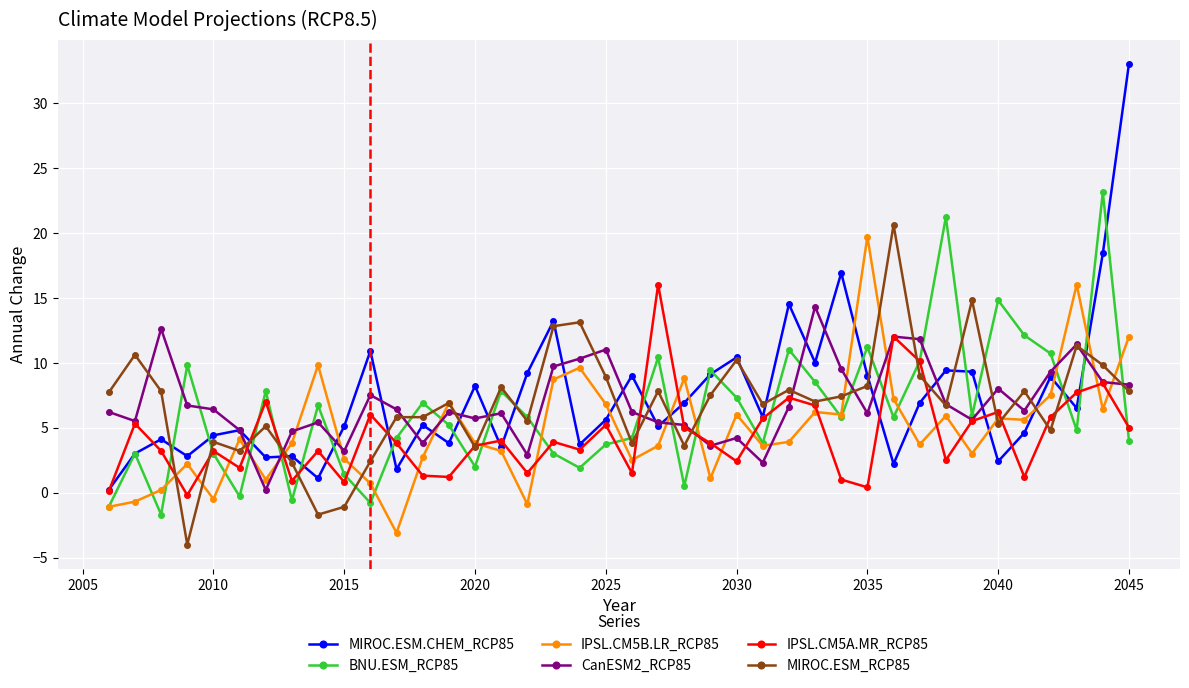

True or false: IPSL.CM5A.MR_RCP85 has more than 1 interior local peaks.

True